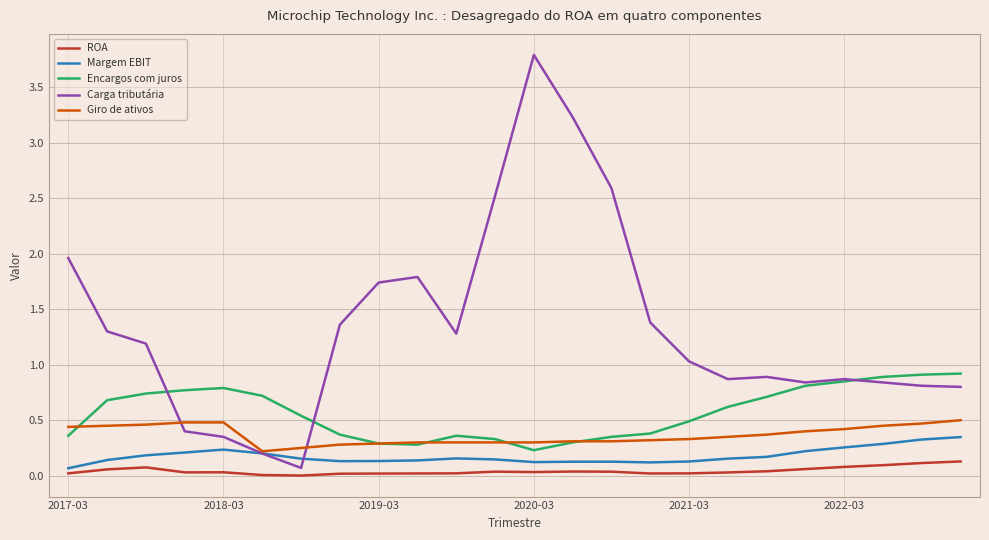

True or false: Carga tributária has more than 2 points higher than both neighbors.

True